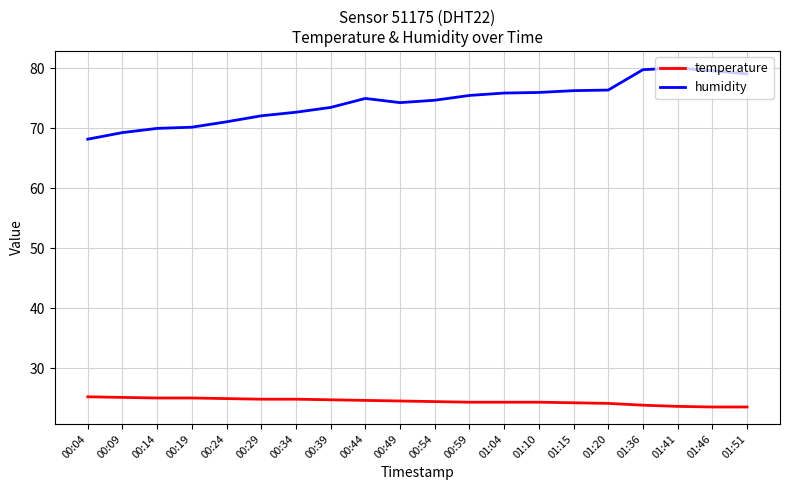

What is the maximum value for humidity?

80.1